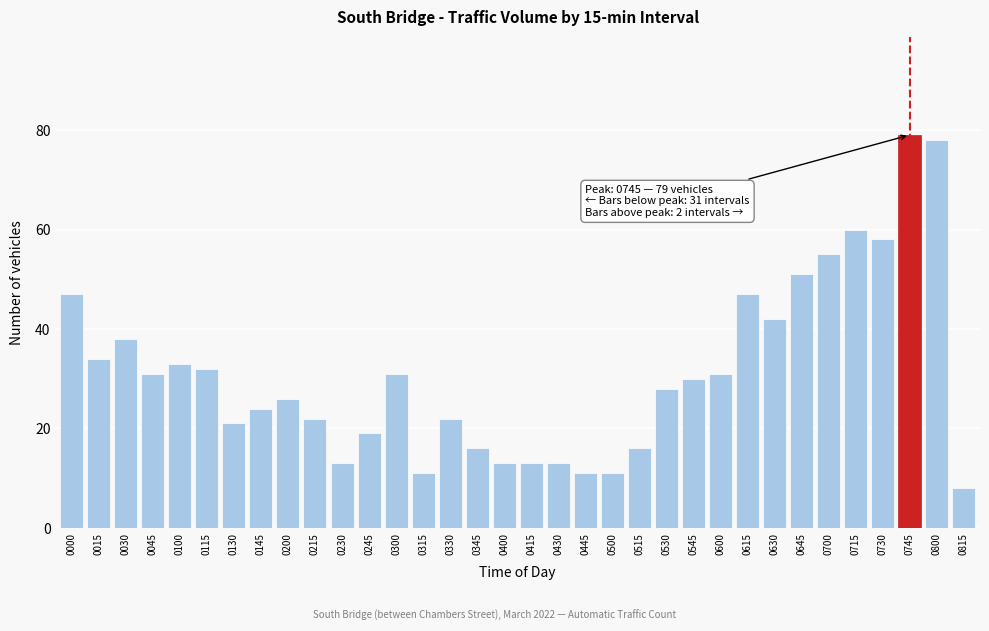

What is the greatest value displayed?

79